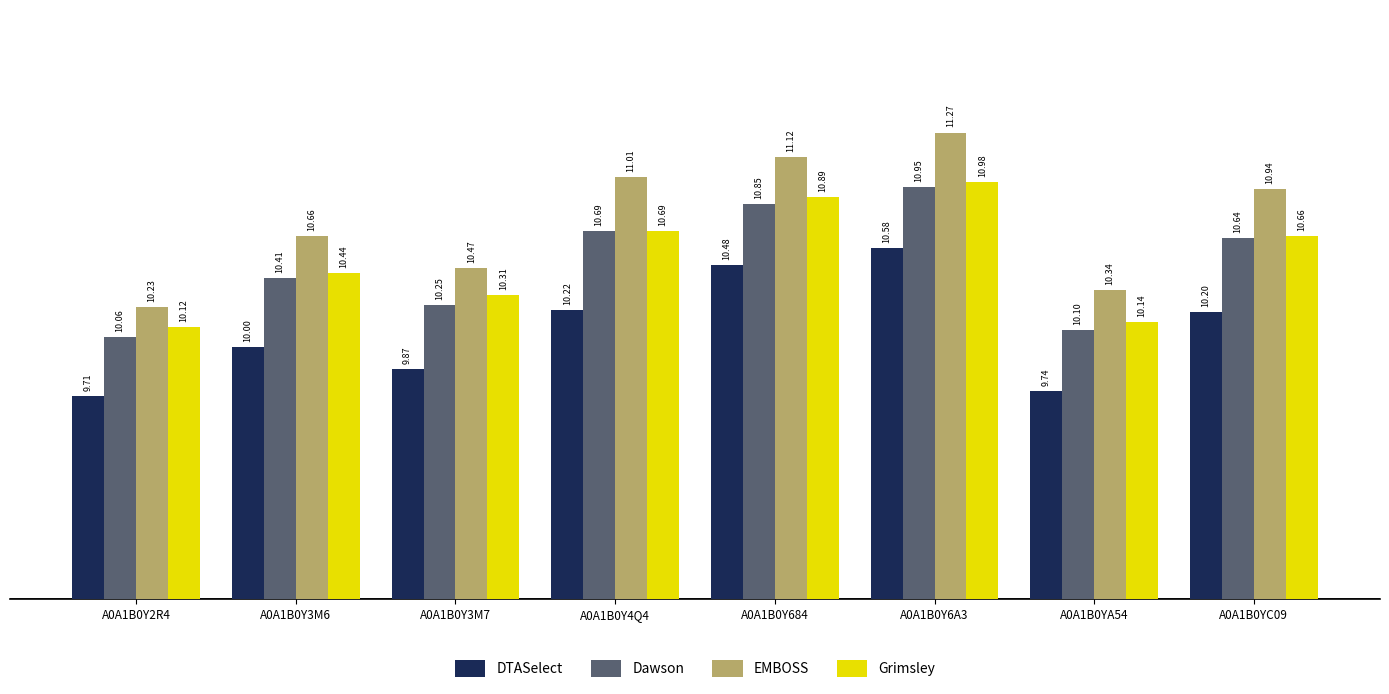

What is the label of the 6th bar from the left?

A0A1B0Y6A3